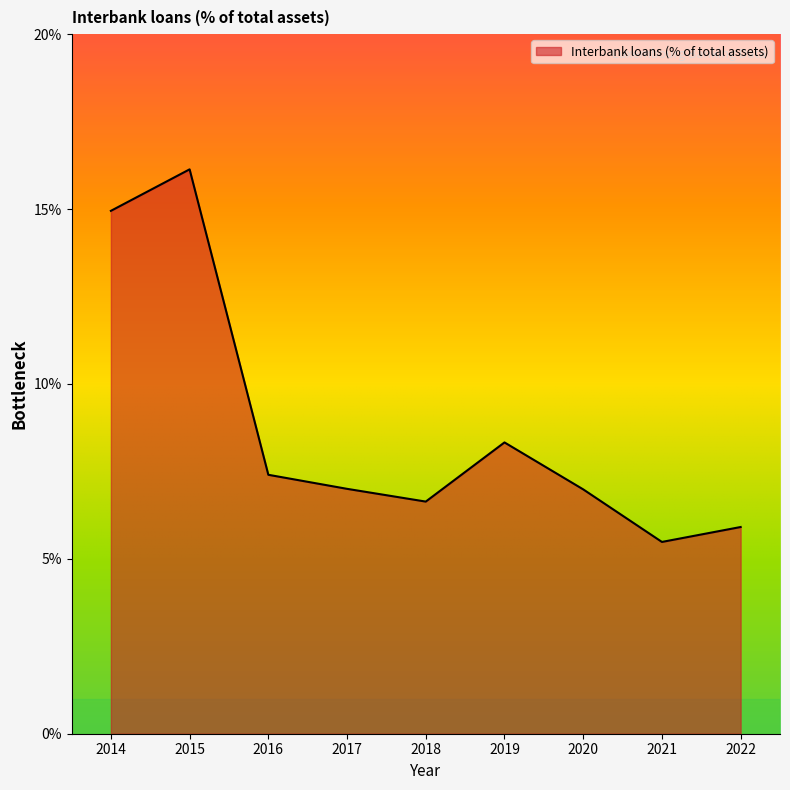

Approximately how many times larger is the value at 2015 compared to 2017?

2.3